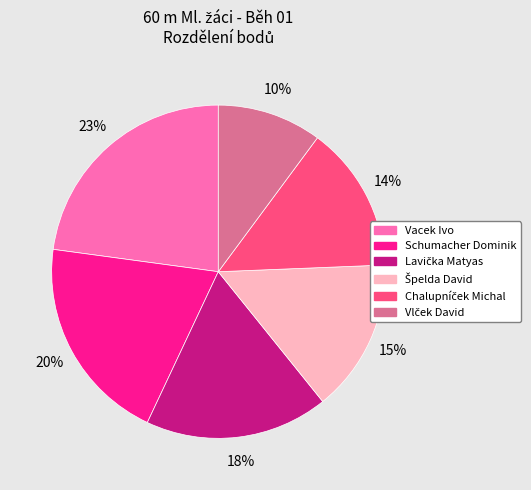

To the nearest percent, what percentage of the pie is Vacek Ivo?

23%